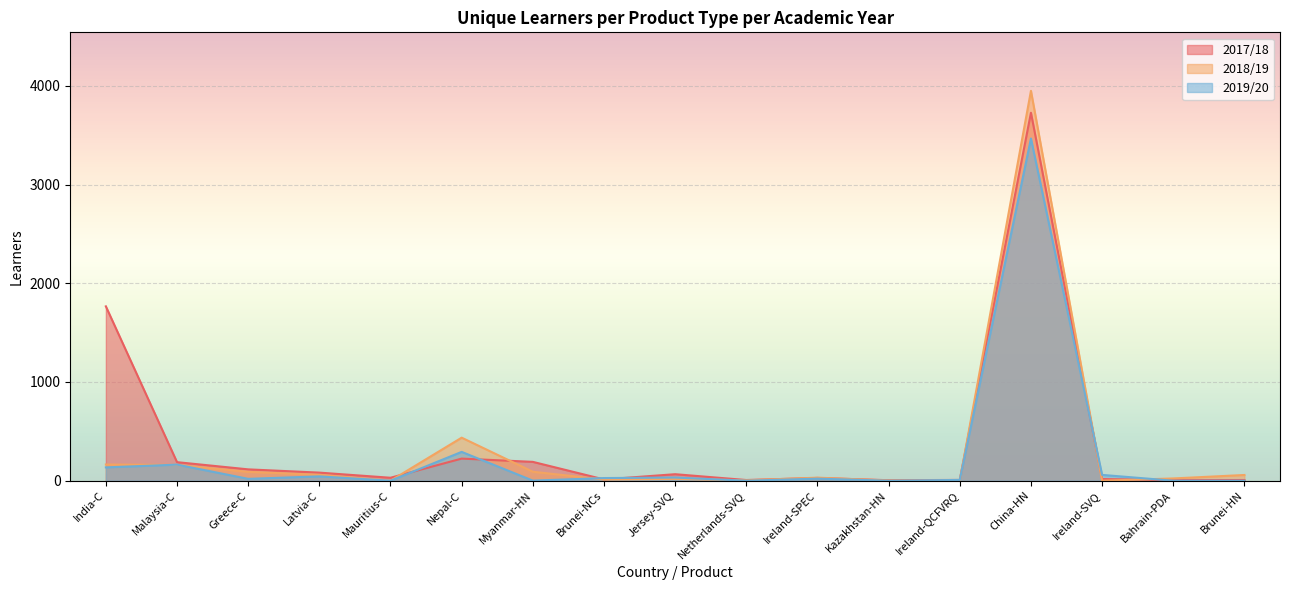

At which label does 2018/19 reach its peak?

China-HN